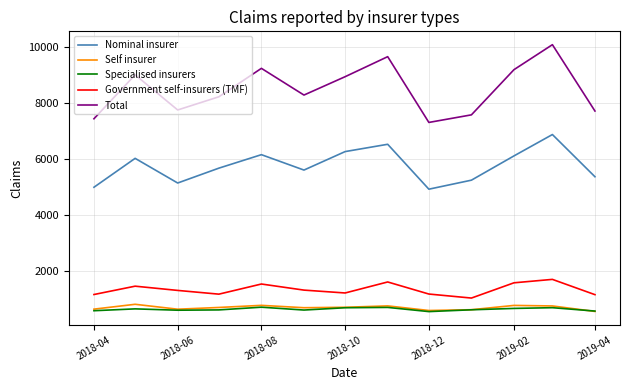

True or false: Government self-insurers (TMF) and Self insurer cross at least once.

False